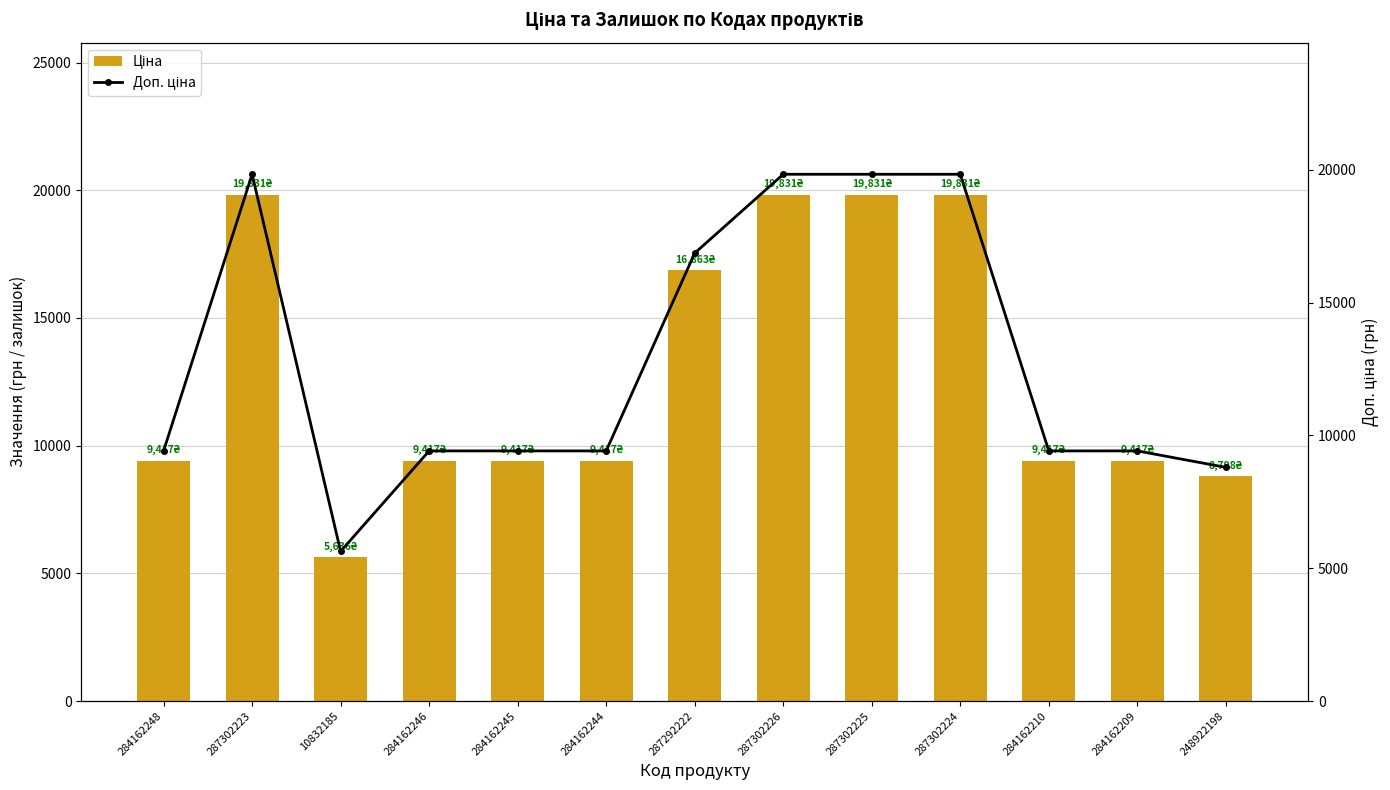

Reading right to left, what are all the values shown in this chart?

Ціна: 248922198=8797.6	284162209=9416.9	284162210=9416.9	287302224=19831.1	287302225=19831.1	287302226=19831.1	287292222=16863.2	284162244=9416.9	284162245=9416.9	284162246=9416.9	10832185=5636.0	287302223=19831.1	284162248=9416.9
Доп. ціна: 248922198=8797.6	284162209=9416.9	284162210=9416.9	287302224=19831.1	287302225=19831.1	287302226=19831.1	287292222=16863.2	284162244=9416.9	284162245=9416.9	284162246=9416.9	10832185=5636.0	287302223=19831.1	284162248=9416.9